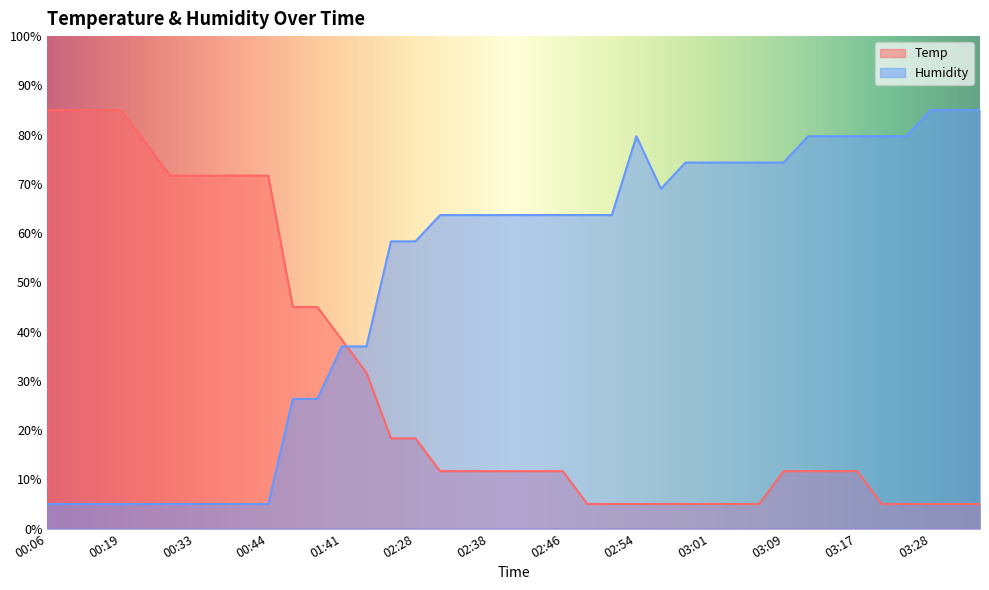

What is the difference between the highest and lowest values at 02:41?

52.0